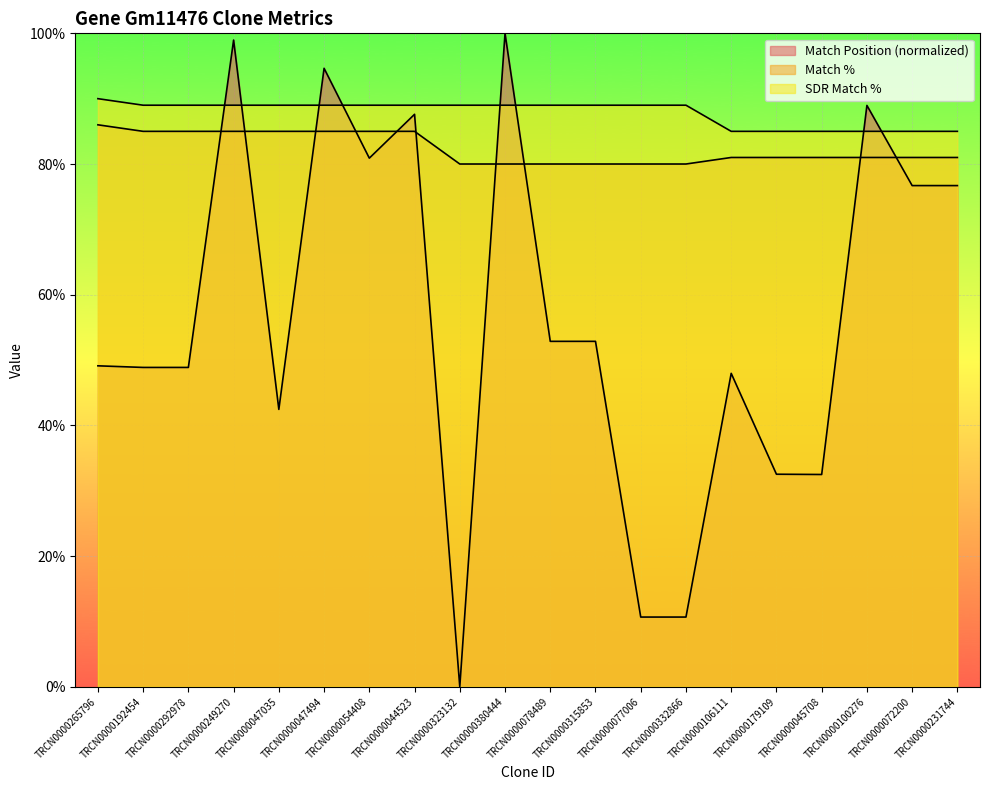

What is the difference between the maximum and minimum values in the Match % series?

6.0